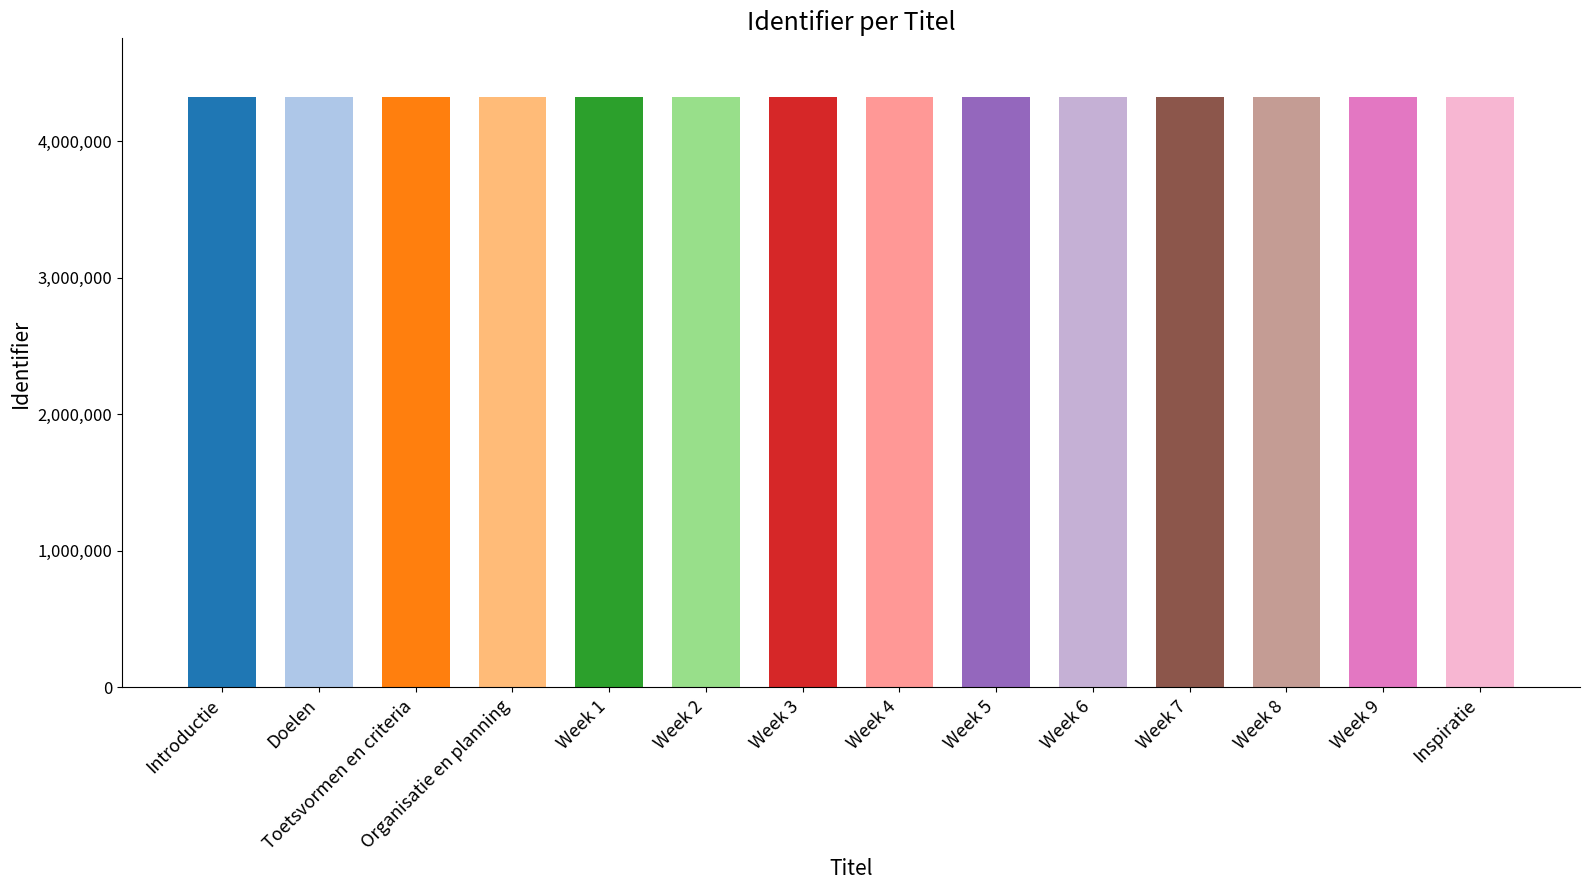

What is the sum of all values?

60485592